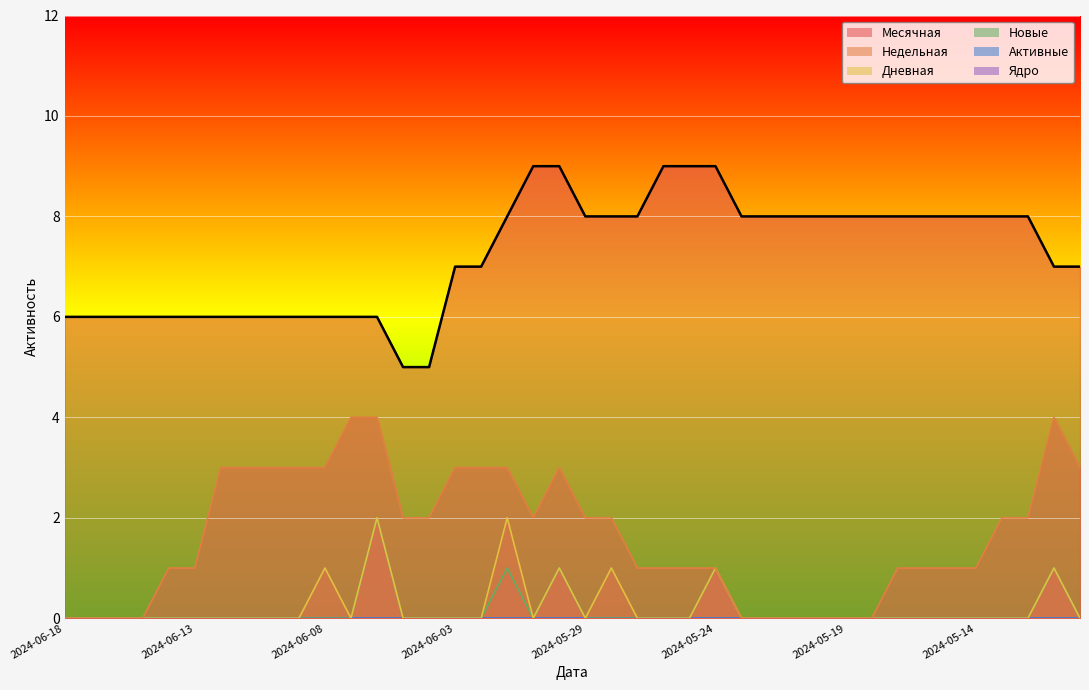

True or false: Дневная has more than 0 points higher than both neighbors.

True